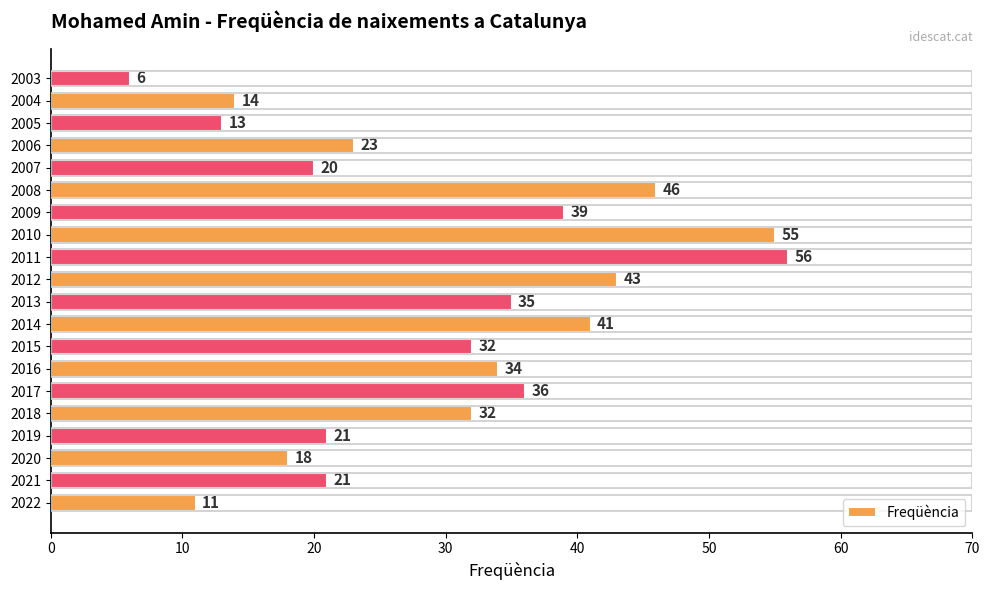

What is the sum of the values at 2021 and 2008?

67